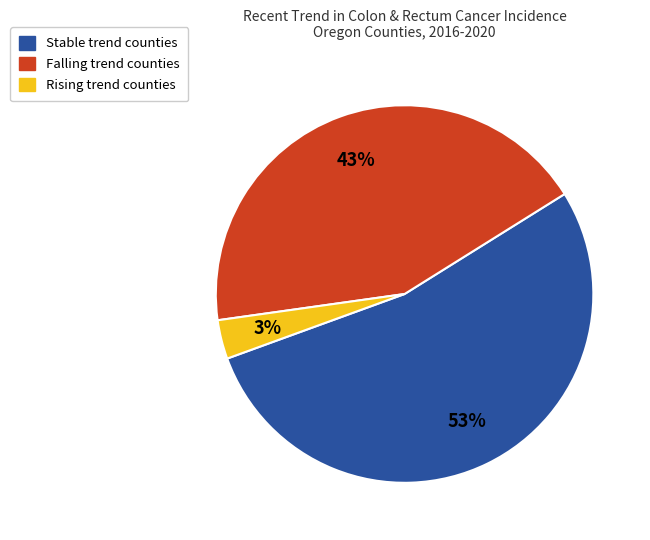

To the nearest percent, what is the average slice percentage?

33%